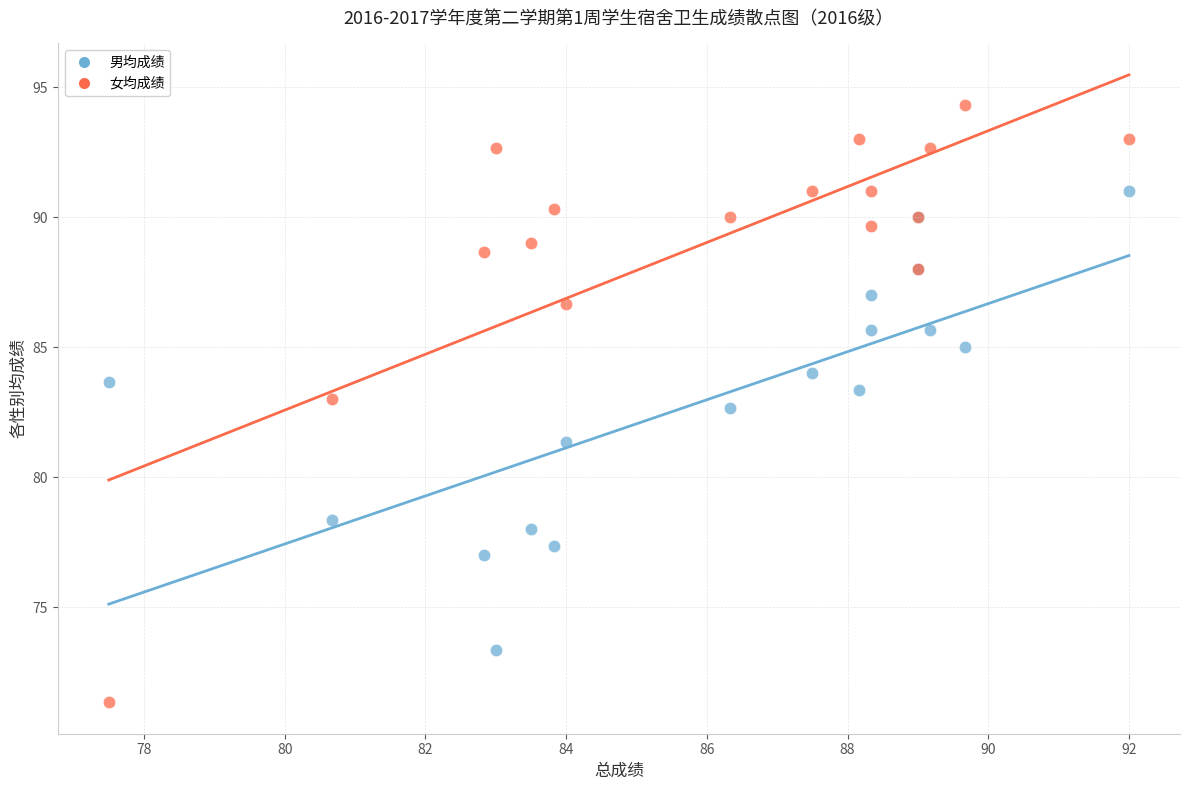

What is the X range (max minus min) for the scatter plot?

14.5